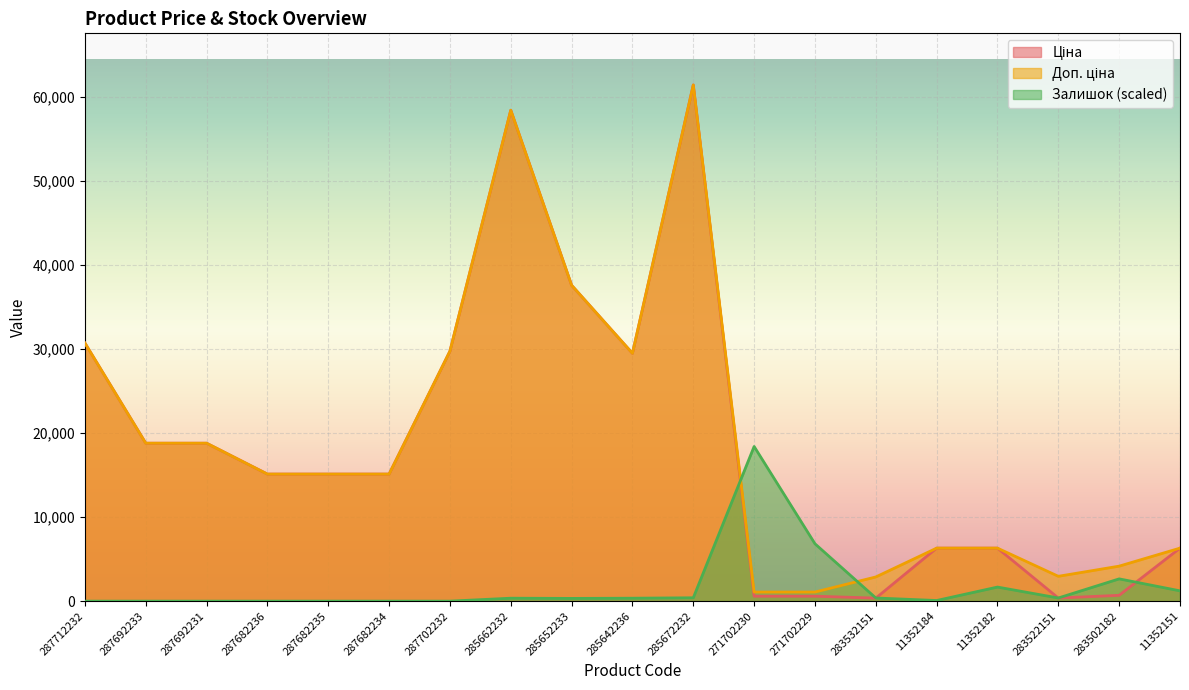

Reading left to right, what are all the values shown in this chart?

Ціна: 287712232=30717.1	287692233=18796.8	287692231=18796.8	287682236=15120.0	287682235=15120.0	287682234=15120.0	287702232=29747.2	285662232=58426.5	285652233=37593.6	285642236=29491.5	285672232=61434.3	271702230=589.9	271702229=589.9	283532151=359.9	11352184=6308.8	11352182=6308.8	283522151=369.5	283502182=694.3	11352151=6308.8
Доп. ціна: 287712232=30717.1	287692233=18796.8	287692231=18796.8	287682236=15120.0	287682235=15120.0	287682234=15120.0	287702232=29747.2	285662232=58426.5	285652233=37593.6	285642236=29491.5	285672232=61434.3	271702230=1081.7	271702229=1081.7	283532151=2878.8	11352184=6308.8	11352182=6308.8	283522151=2955.8	283502182=4165.6	11352151=6308.8
Залишок: 287712232=0.0	287692233=0.0	287692231=0.0	287682236=0.0	287682235=0.0	287682234=0.0	287702232=0.0	285662232=350.1	285652233=325.1	285642236=350.1	285672232=400.1	271702230=18405.3	271702229=6827.0	283532151=375.1	11352184=75.0	11352182=1675.5	283522151=375.1	283502182=2650.8	11352151=1225.4